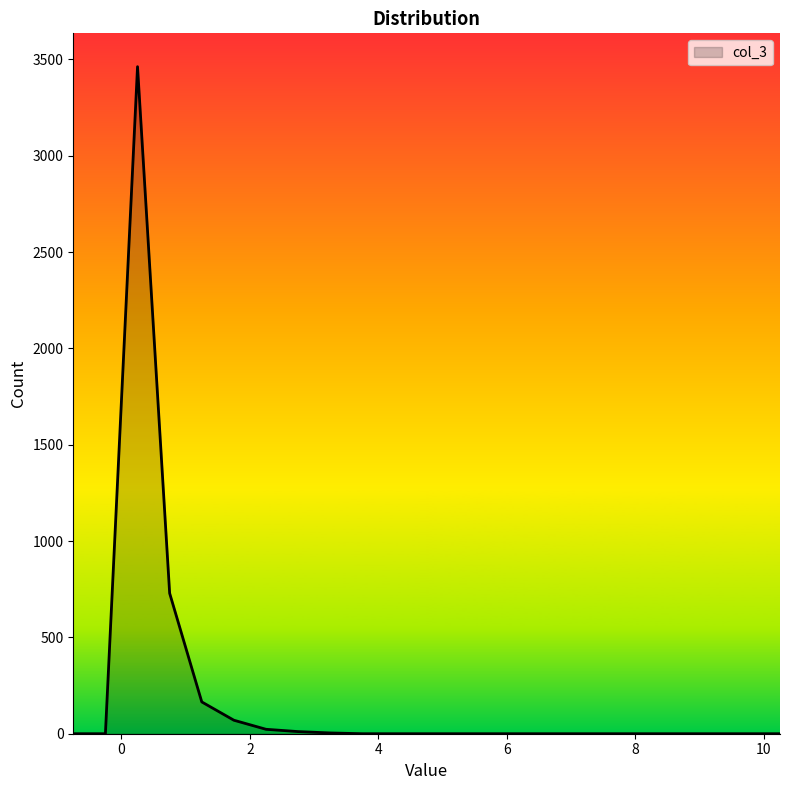

What is the greatest value displayed?

3462